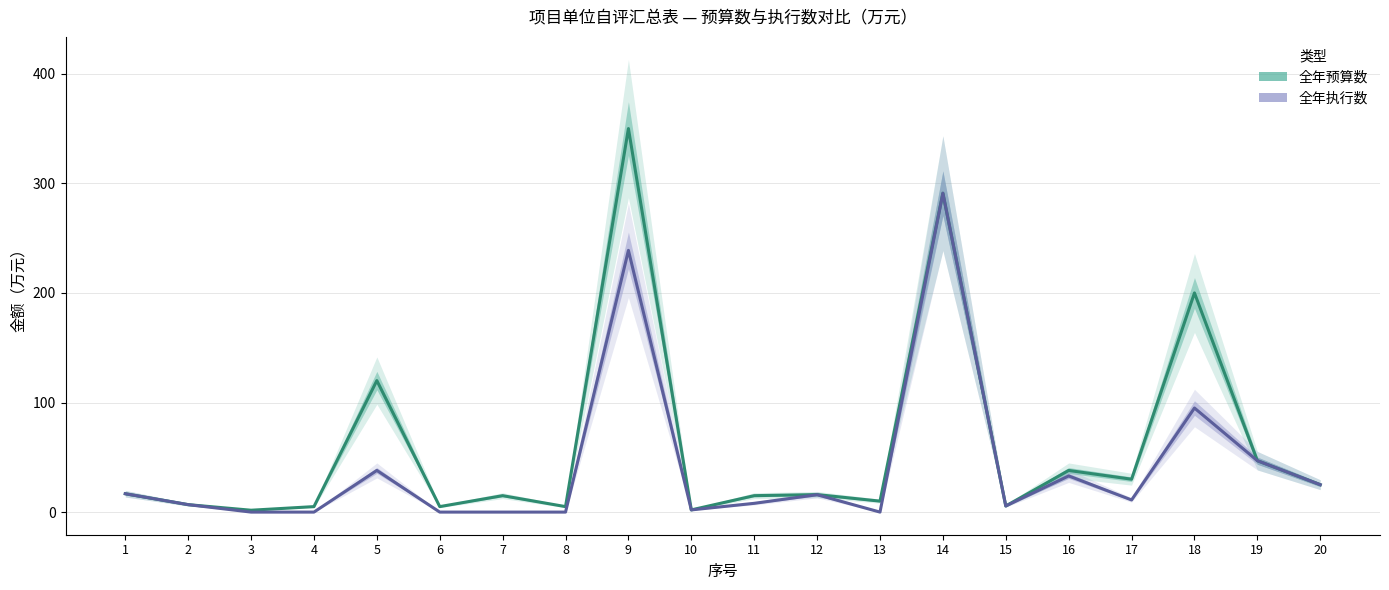

Where is 全年执行数 nearest to the value 145?

18